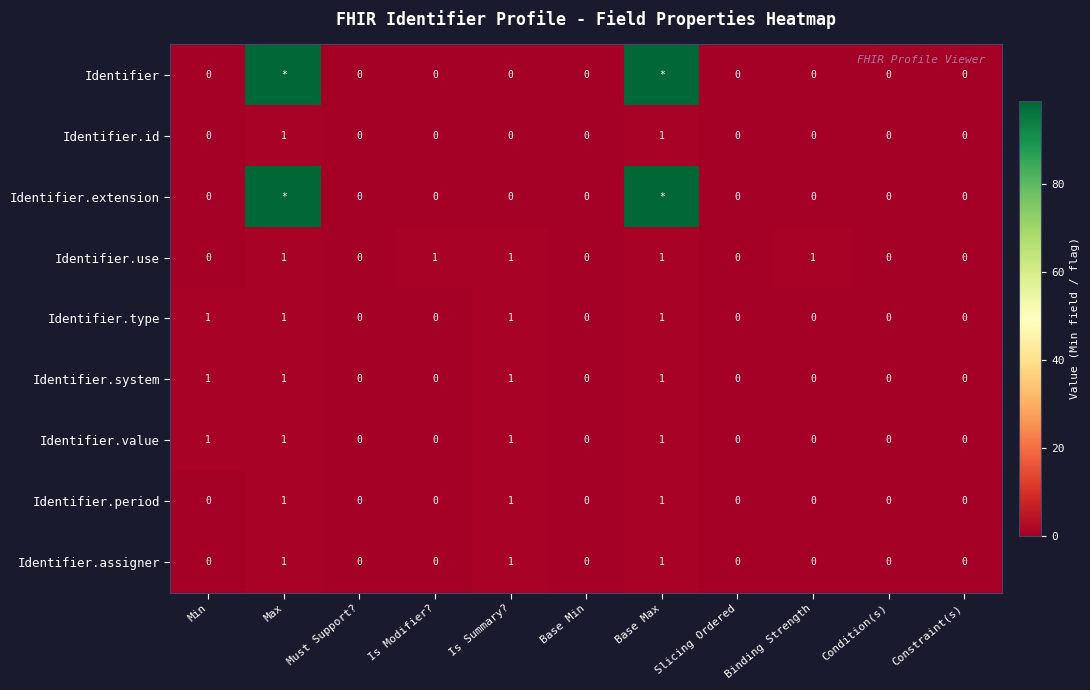

The Identifier.assigner series shows 0 at Constraint(s). True or false?

True